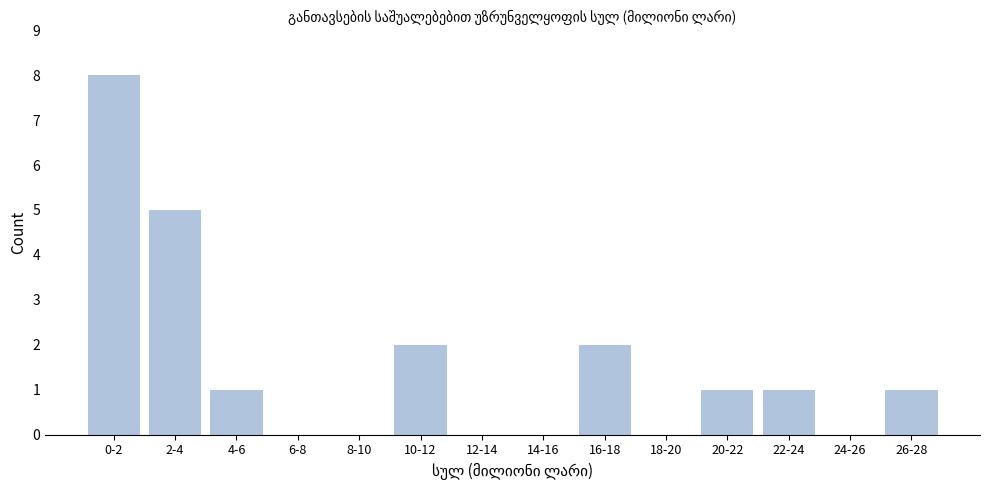

Reading right to left, what are all the values shown in this chart?

26-28=1	24-26=0	22-24=1	20-22=1	18-20=0	16-18=2	14-16=0	12-14=0	10-12=2	8-10=0	6-8=0	4-6=1	2-4=5	0-2=8